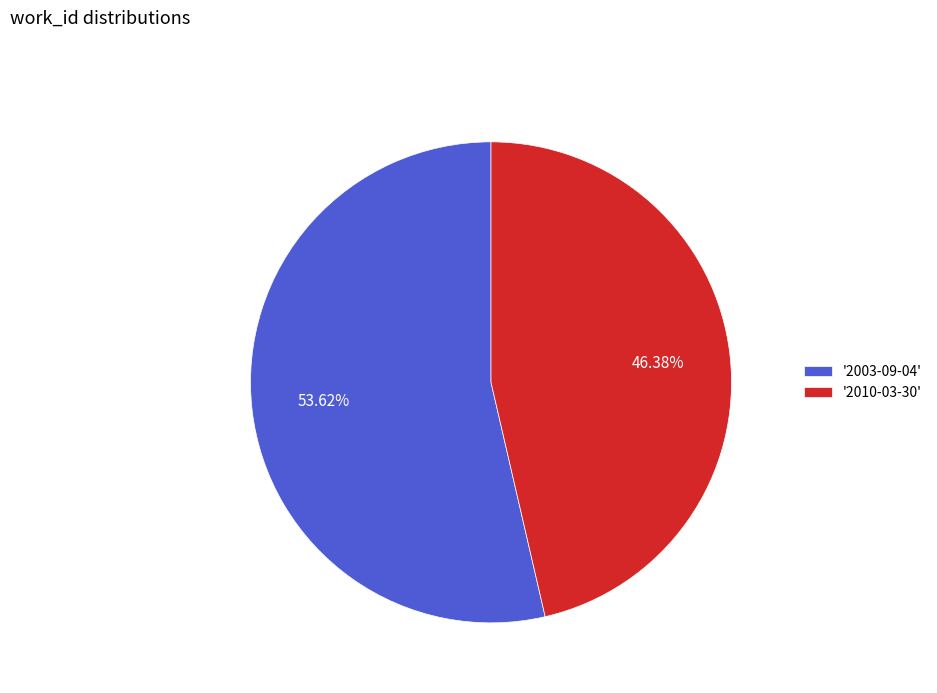

Rank the categories by value from highest to lowest.

'2003-09-04', '2010-03-30'